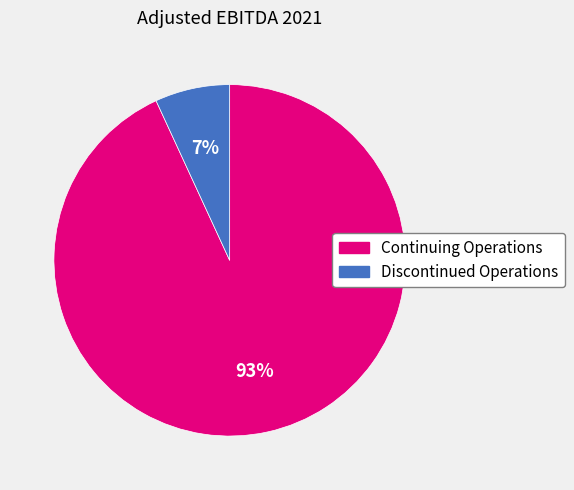

To the nearest percent, what is the combined percentage of Continuing Operations and Discontinued Operations?

100%